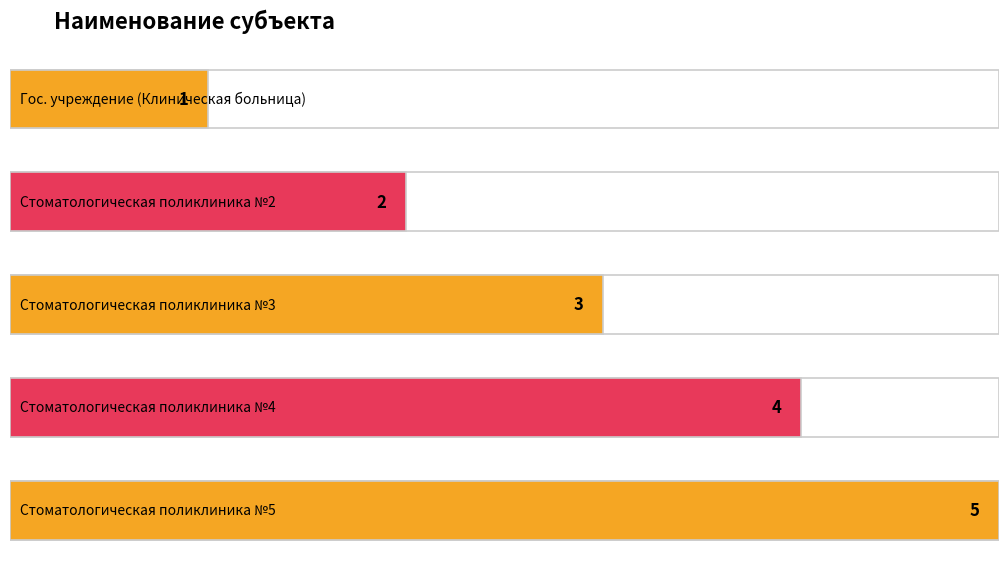

What is the ratio of the value at Стоматологическая поликлиника №2 to the value at Стоматологическая поликлиника №5?

0.4